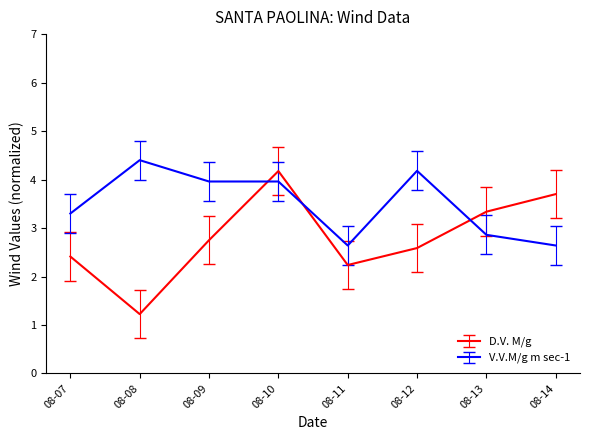

List the series in order of their overall mean, highest first.

V.V.M/g m sec-1, D.V. M/g